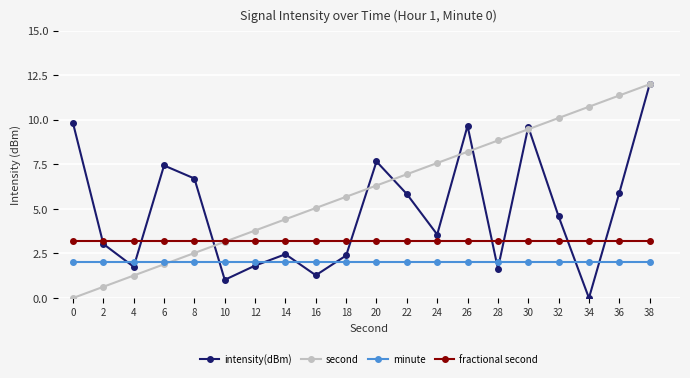

Reading left to right, list all the values displayed in this chart.

intensity(dBm): 0=9.8	2=3.0	4=1.8	6=7.4	8=6.7	10=1.0	12=1.8	14=2.5	16=1.3	18=2.4	20=7.7	22=5.8	24=3.6	26=9.7	28=1.7	30=9.6	32=4.6	34=0.0	36=5.9	38=12.0
second: 0=0.0	2=0.6	4=1.3	6=1.9	8=2.5	10=3.2	12=3.8	14=4.4	16=5.1	18=5.7	20=6.3	22=6.9	24=7.6	26=8.2	28=8.8	30=9.5	32=10.1	34=10.7	36=11.4	38=12.0
minute: 0=2.0	2=2.0	4=2.0	6=2.0	8=2.0	10=2.0	12=2.0	14=2.0	16=2.0	18=2.0	20=2.0	22=2.0	24=2.0	26=2.0	28=2.0	30=2.0	32=2.0	34=2.0	36=2.0	38=2.0
fractional second: 0=3.2	2=3.2	4=3.2	6=3.2	8=3.2	10=3.2	12=3.2	14=3.2	16=3.2	18=3.2	20=3.2	22=3.2	24=3.2	26=3.2	28=3.2	30=3.2	32=3.2	34=3.2	36=3.2	38=3.2